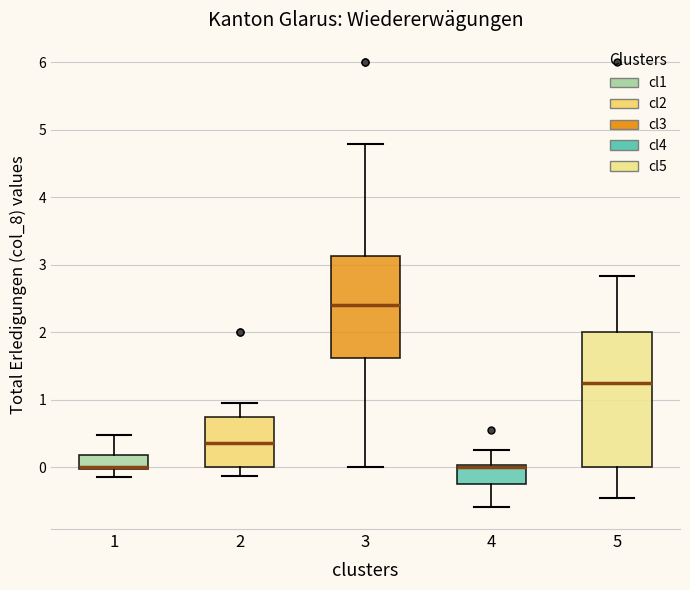

Reading left to right, read every box against the y-axis: the position of its median line, the range the box covers, and the ends of its whiskers. The values are not printed on the chart, so give them approximately, as read against the axis.

1: median 0.0 (drawn on the box's lower edge), box 0.0 to 0.2, whiskers -0.1 to 0.5
2: median 0.4, box 0.0 to 0.7, whiskers -0.1 to 1.0
3: median 2.4, box 1.6 to 3.1, whiskers 0.0 to 4.8
4: median 0.0, box -0.2 to 0.0, whiskers -0.6 to 0.2
5: median 1.2, box 0.0 to 2.0, whiskers -0.5 to 2.8